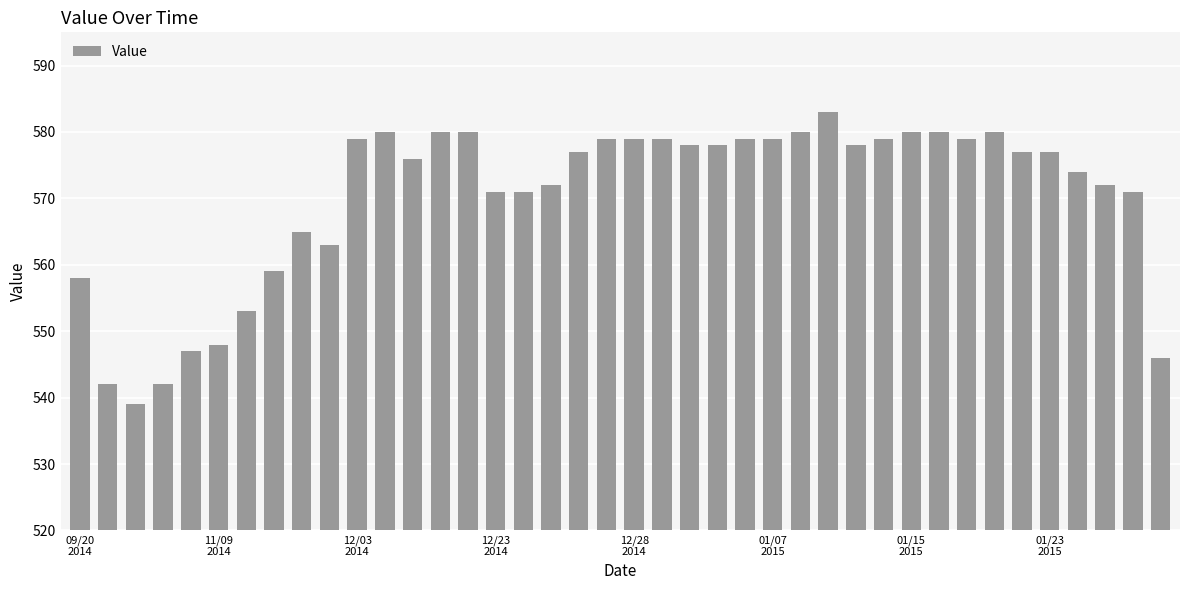

What is the sum of all values?

22809